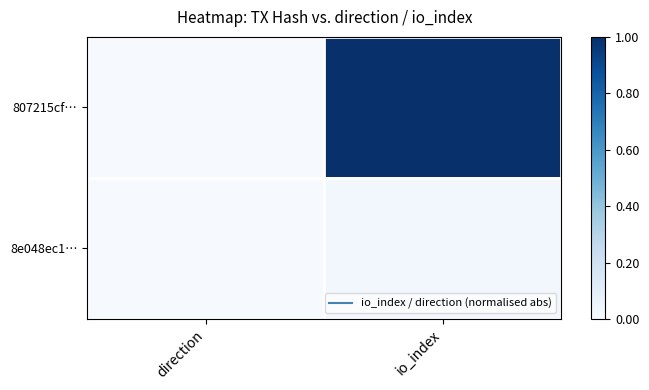

Reading left to right, what are all the values shown in this chart?

807215cf…: direction=0.0	io_index=1.0
8e048ec1…: direction=0.0	io_index=0.0